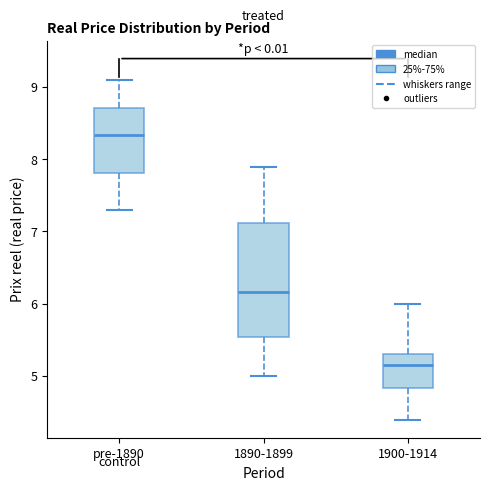

Reading left to right, transcribe this box plot: for each box, give where its median line is, the range the box spans, and where its two whiskers end, as read against the y-axis. The values are not printed on the chart, so give them approximately, as read against the axis.

pre-1890: median 8.3, box 7.8 to 8.7, whiskers 7.3 to 9.1
1890-1899: median 6.2, box 5.5 to 7.1, whiskers 5.0 to 7.9
1900-1914: median 5.2, box 4.8 to 5.3, whiskers 4.4 to 6.0